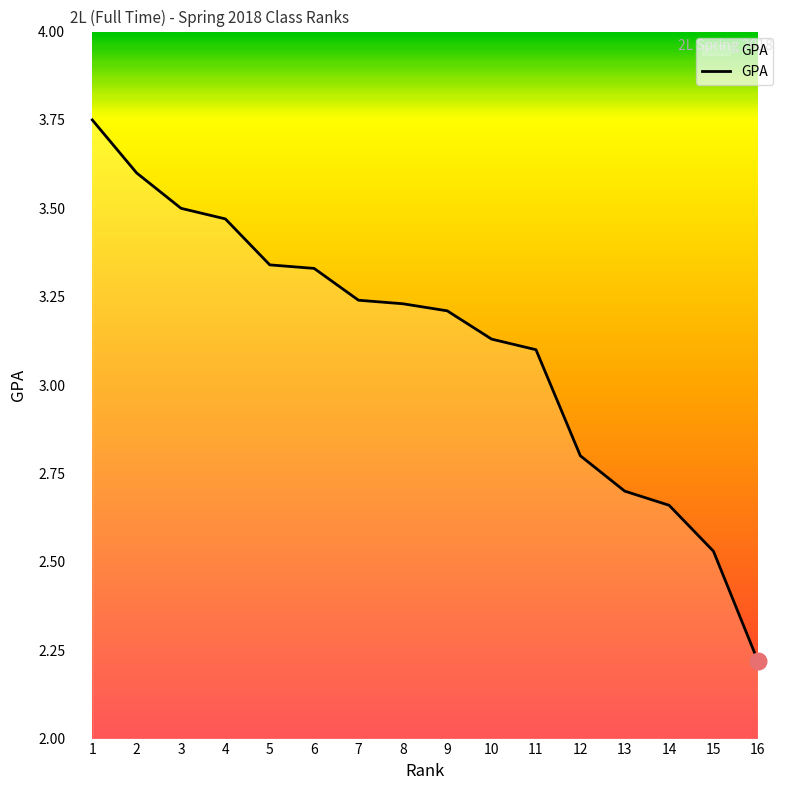

Which category has the lowest value across all series?

16